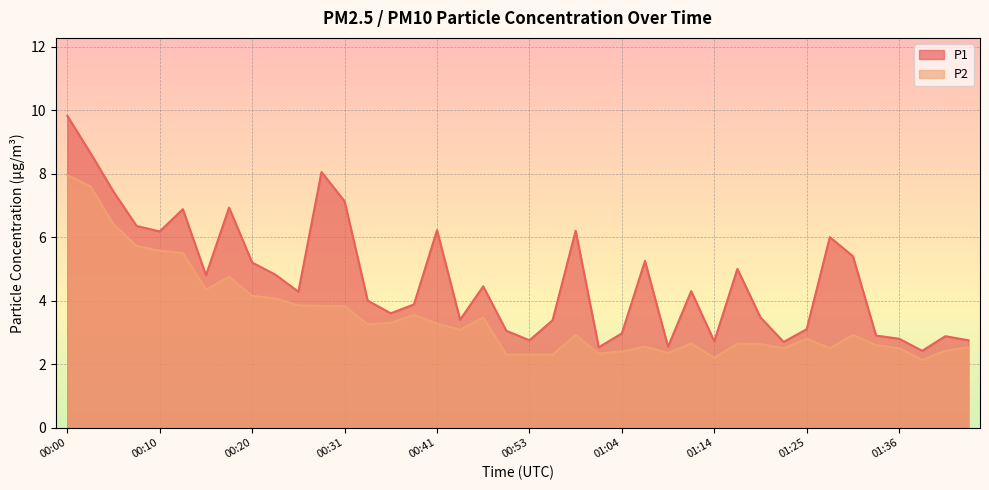

The value of P2 at 00:08 is 2.3. True or false?

False